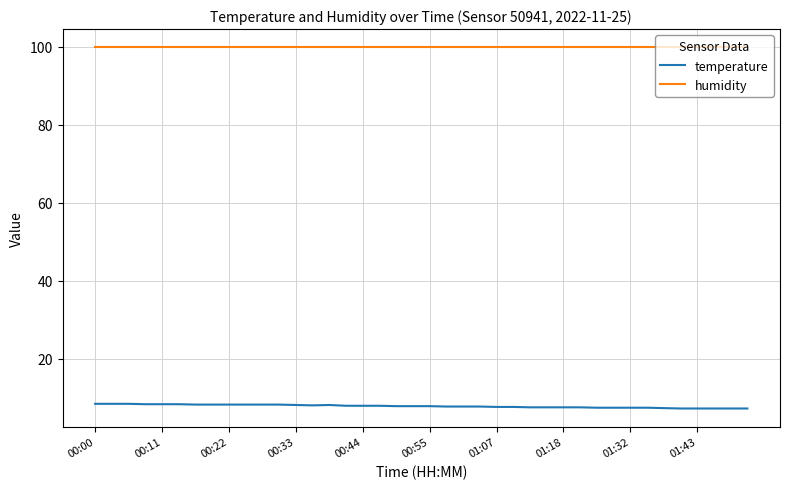

Rank the series by their average value, from lowest to highest.

temperature, humidity